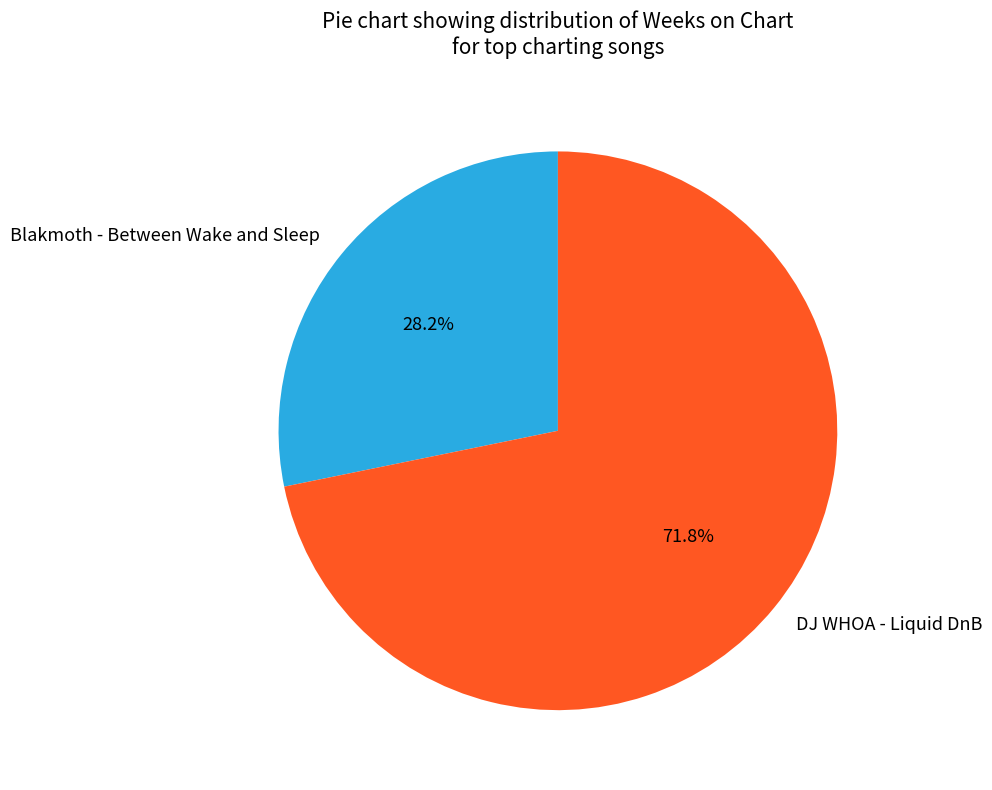

To the nearest percent, what percentage of the pie is Blakmoth - Between Wake and Sleep?

28%